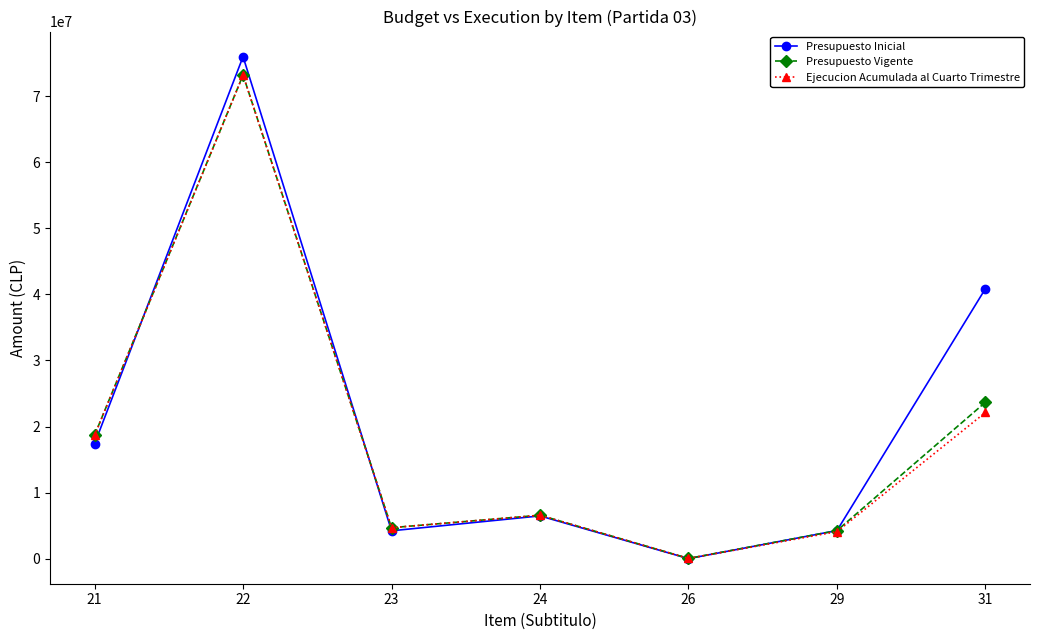

The value of Ejecucion Acumulada al Cuarto Trimestre at 22 is 120572215. True or false?

False